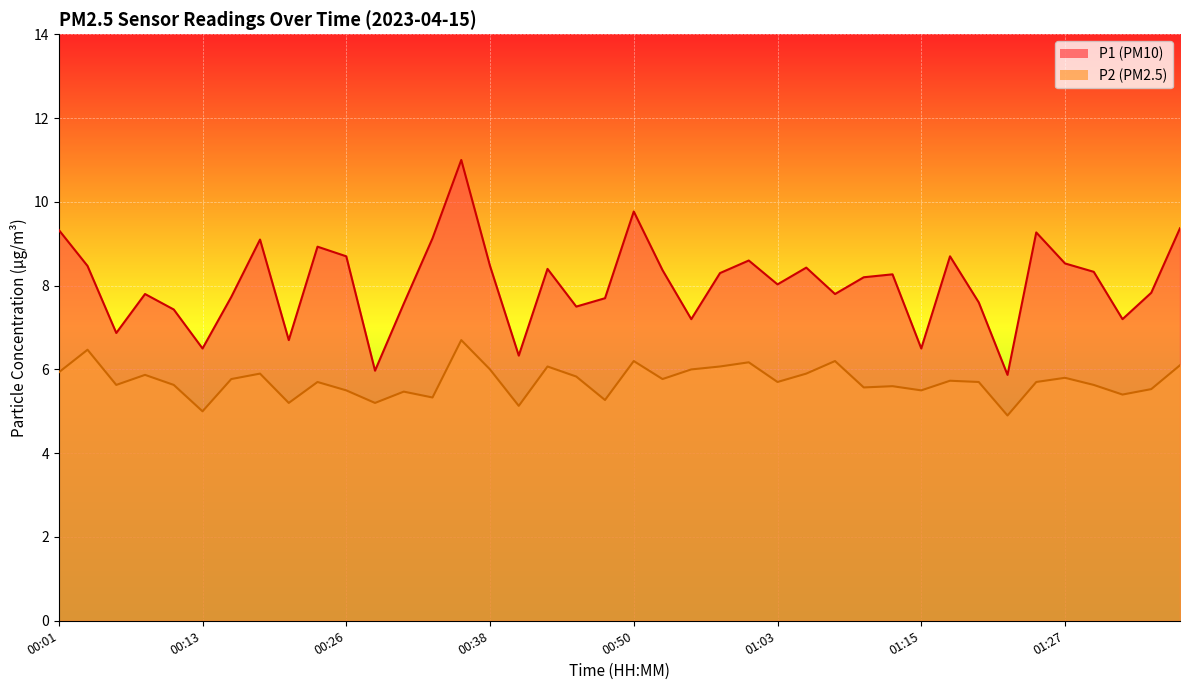

Where is P1 nearest to the value 8?

01:03